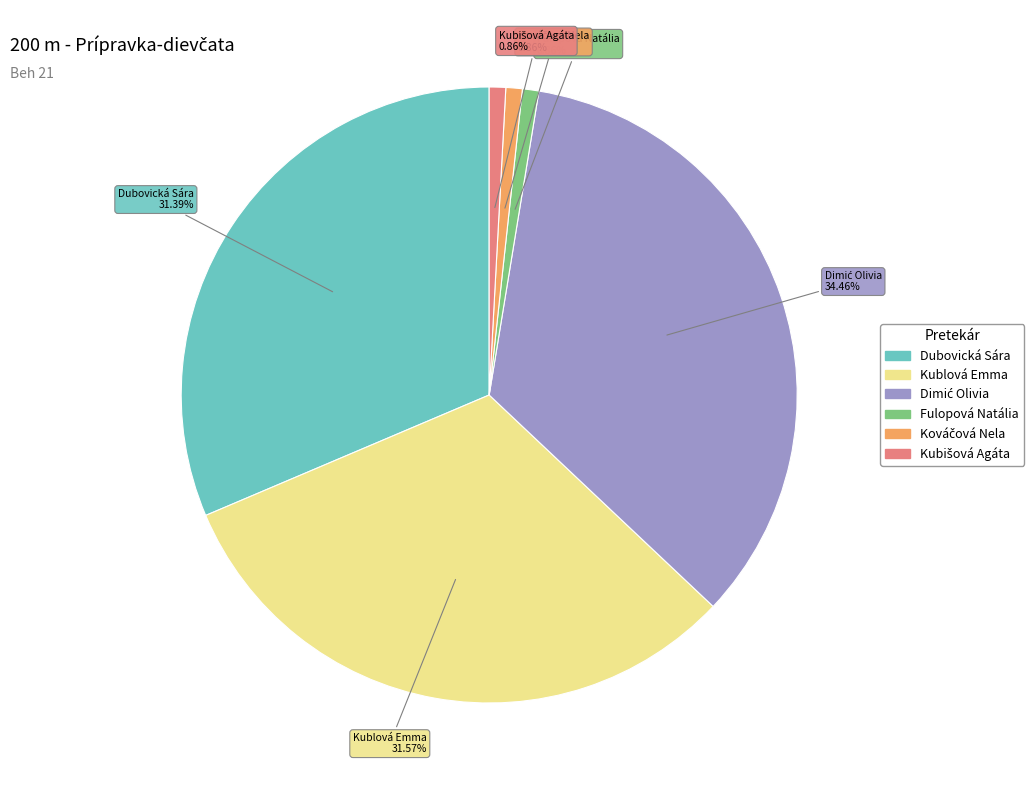

What percentage is NOT represented by Kublová Emma?

68.4%